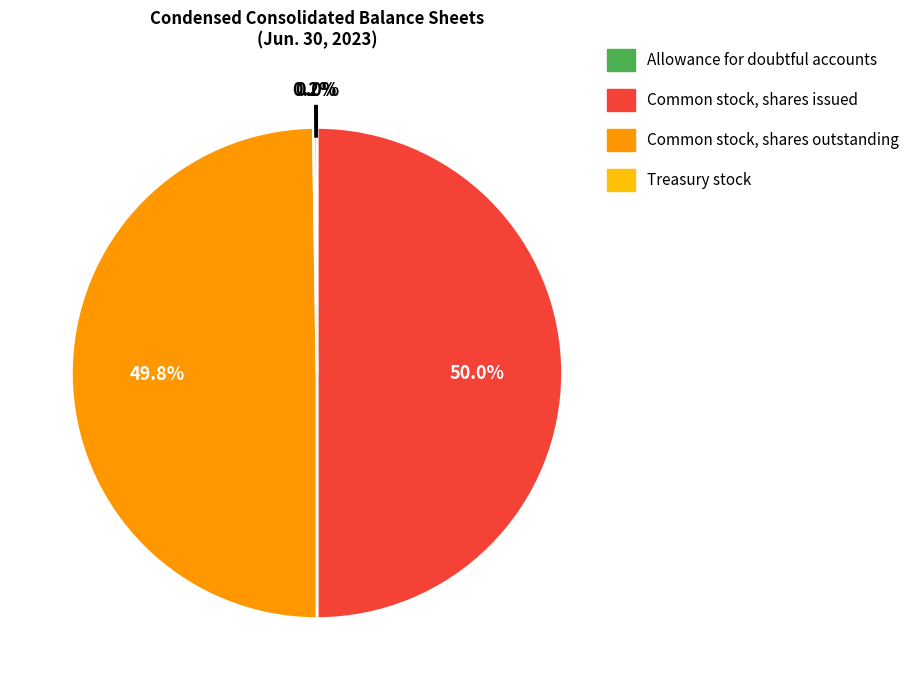

How much of the chart is everything except Common stock, shares issued?

50.0%